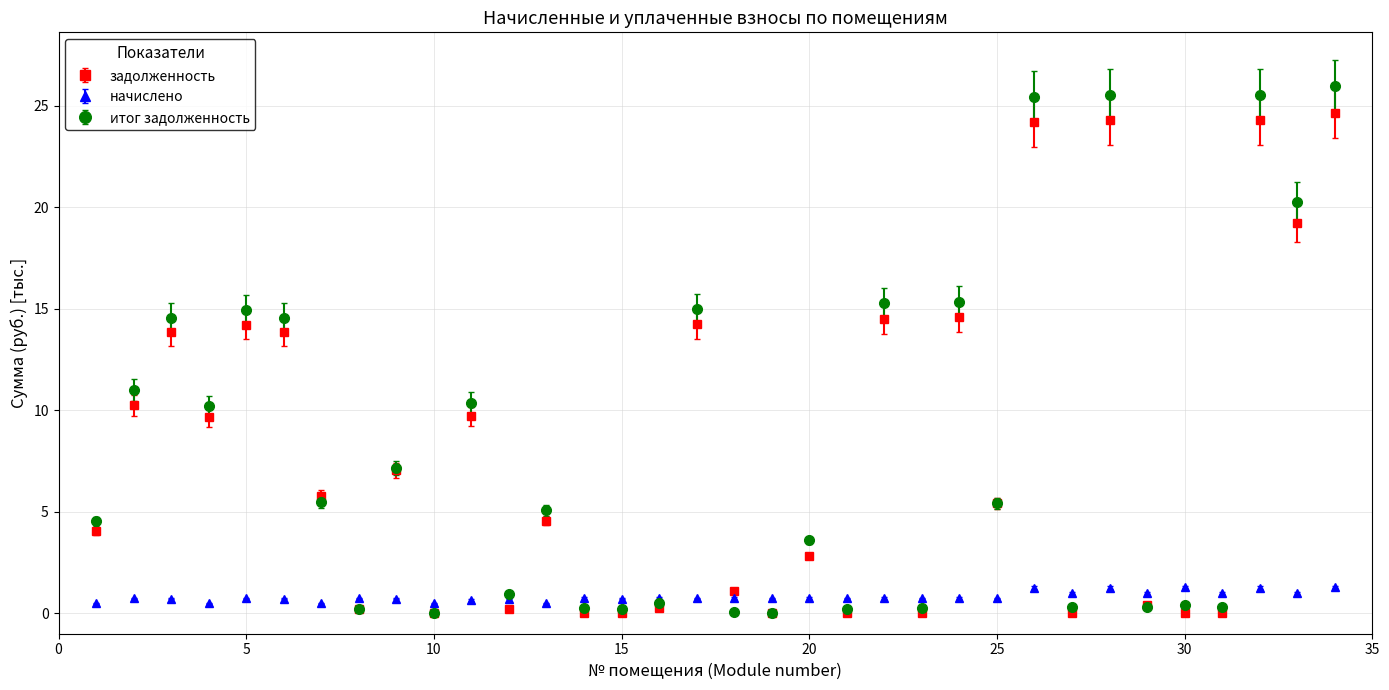

Which series has the largest range (max minus min)?

итог задолженность